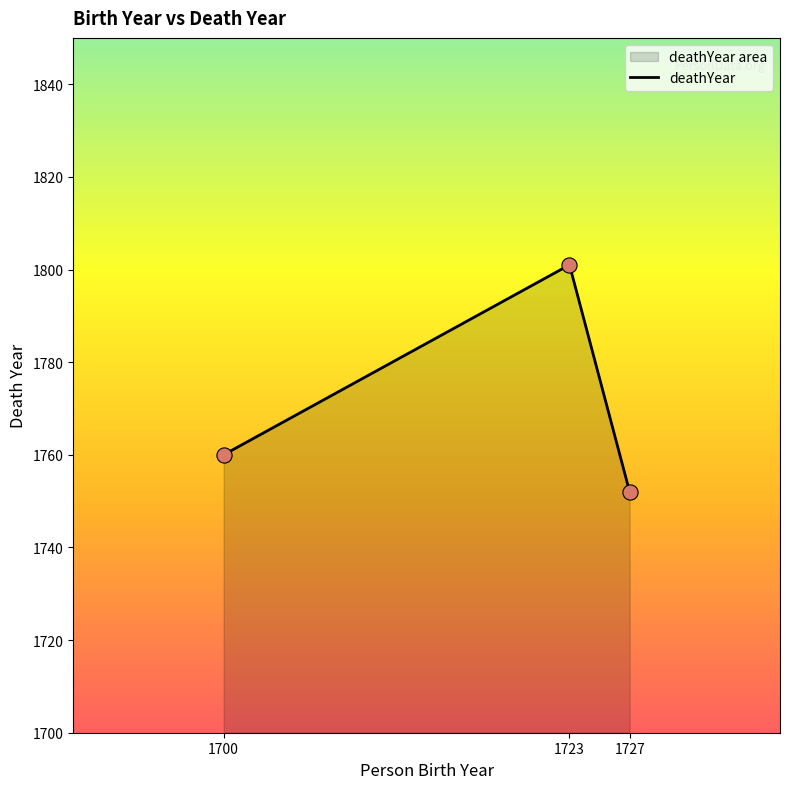

What is the change in value from 1700 to 1723?

+41